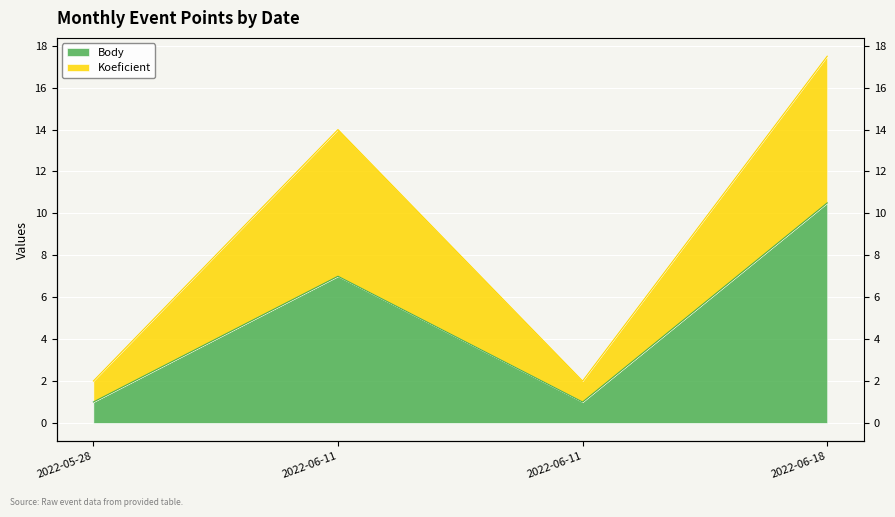

Reading left to right, extract all data points from this chart.

Body: 2022-05-28=1.0	2022-06-11=7.0	2022-06-11=1.0	2022-06-18=10.5
Koeficient: 2022-05-28=2.0	2022-06-11=14.0	2022-06-11=2.0	2022-06-18=17.5